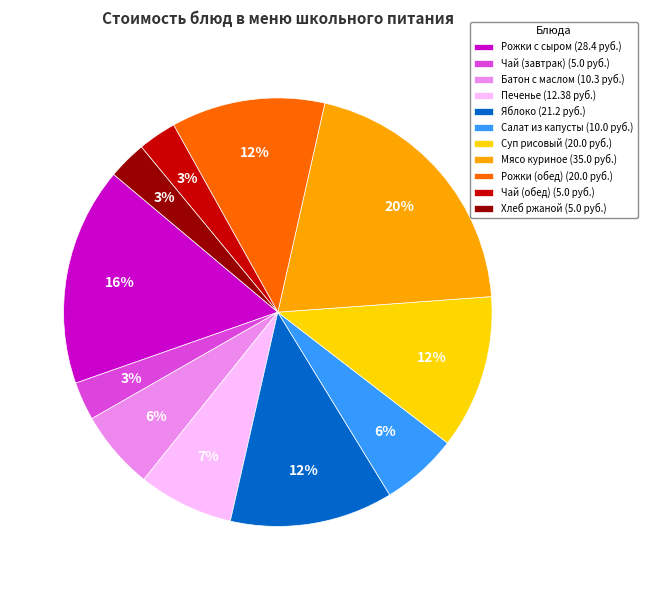

Which slice is the largest?

Мясо куриное (35.0 руб.)